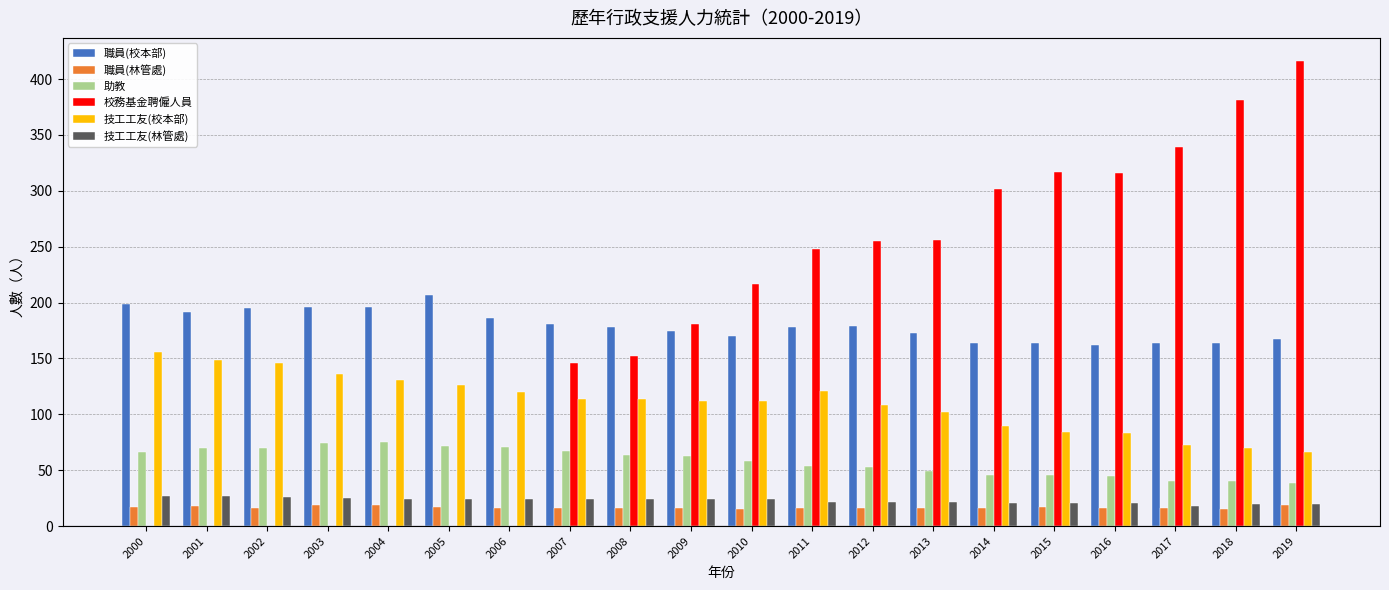

What is the sum of the 職員(林管處) values at 2002 and 2019?

35